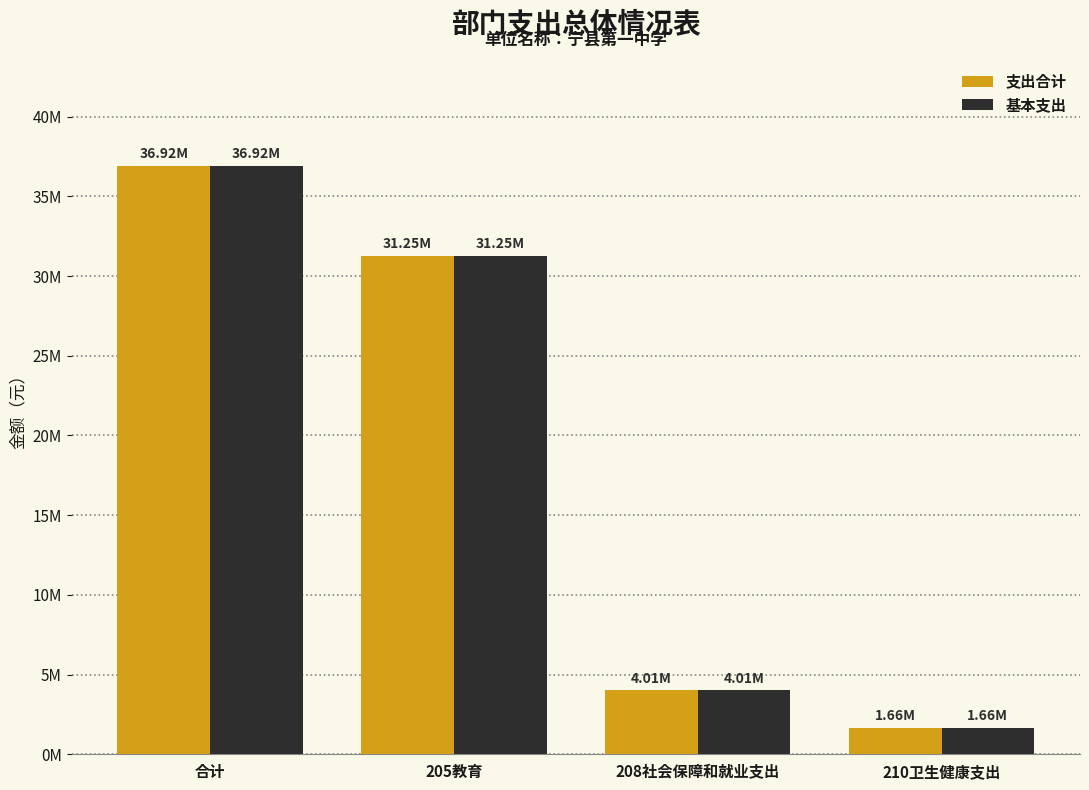

Which series has the largest range (max minus min)?

支出合计